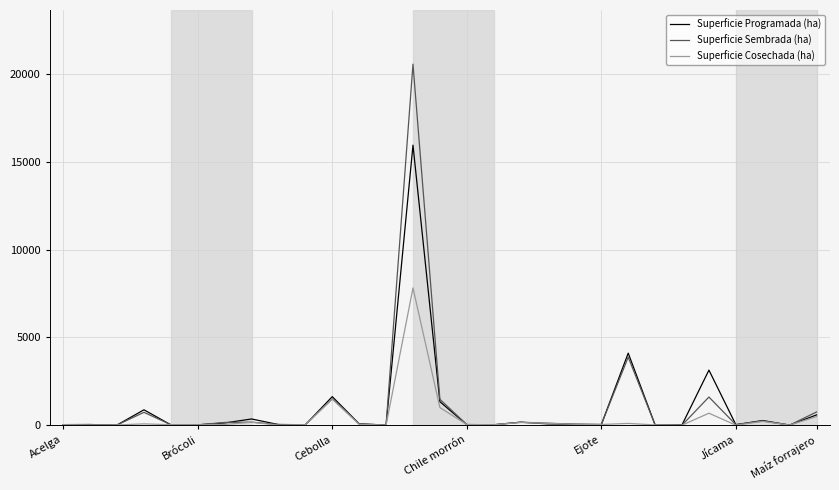

What is the difference between the second highest and minimum values in the Superficie Cosechada (ha) series?

1482.8